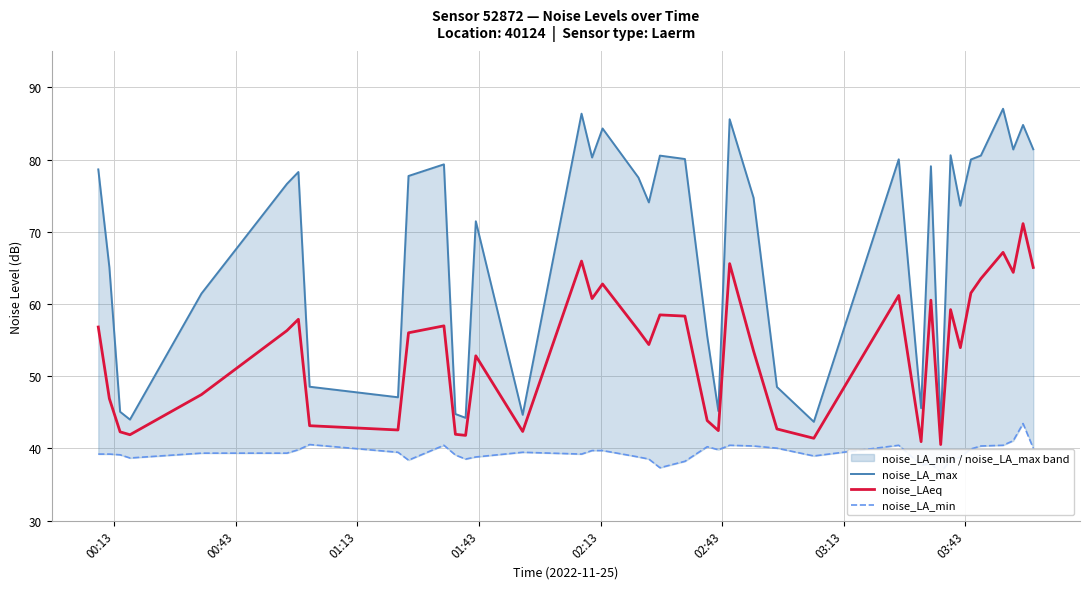

List the series in order of their peak value, highest first.

noise_LA_max, noise_LAeq, noise_LA_min